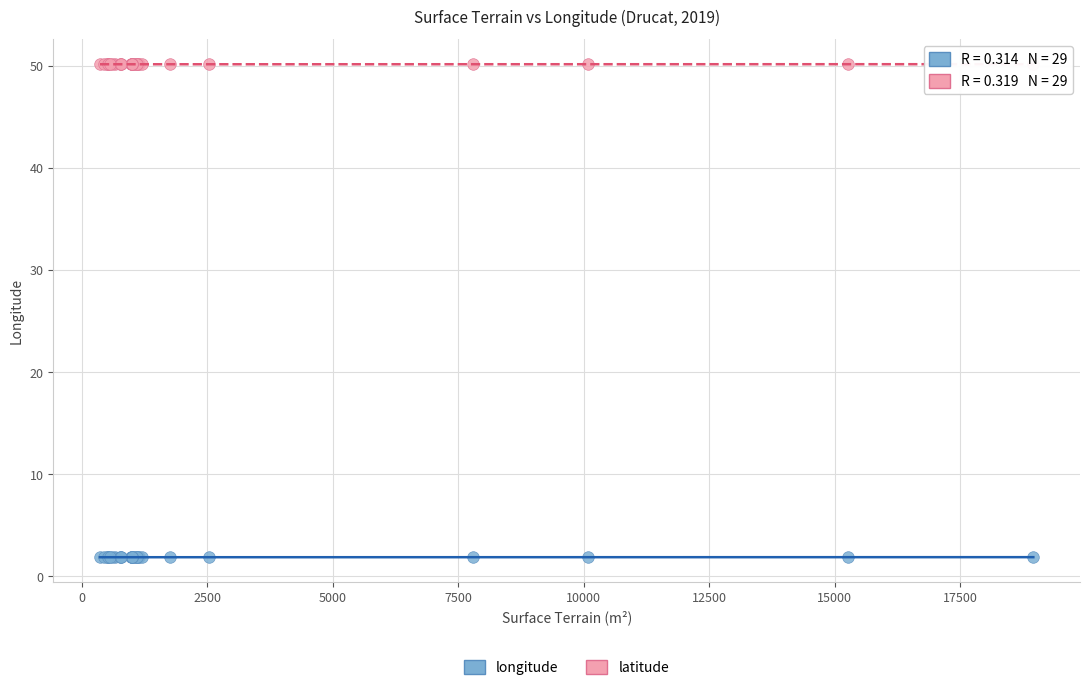

What is the X range (max minus min) for the scatter plot?

18594.0